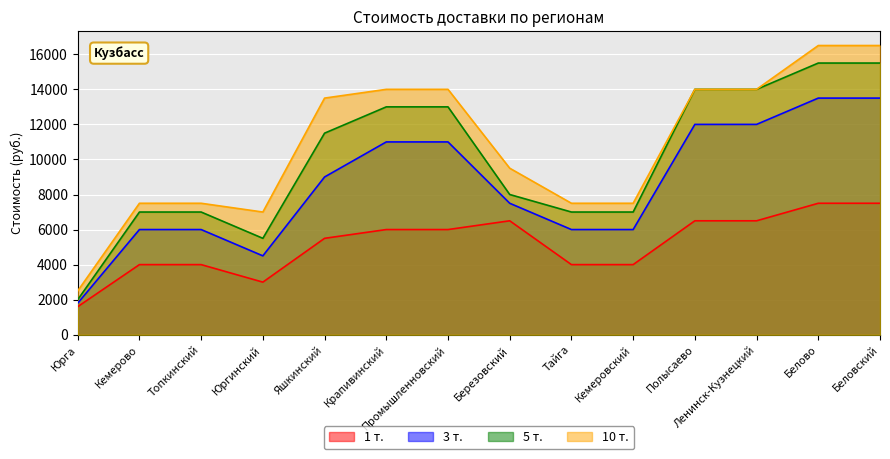

Which series has the widest spread of values?

10 т.